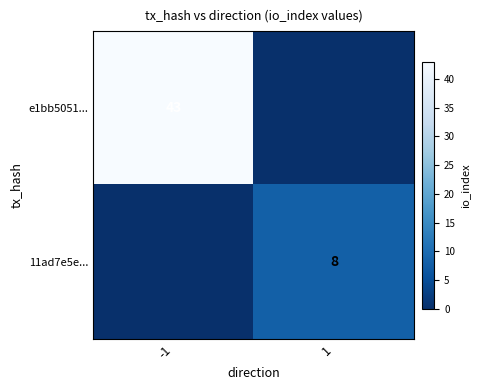

The e1bb5051... series shows 66 at -1. True or false?

False